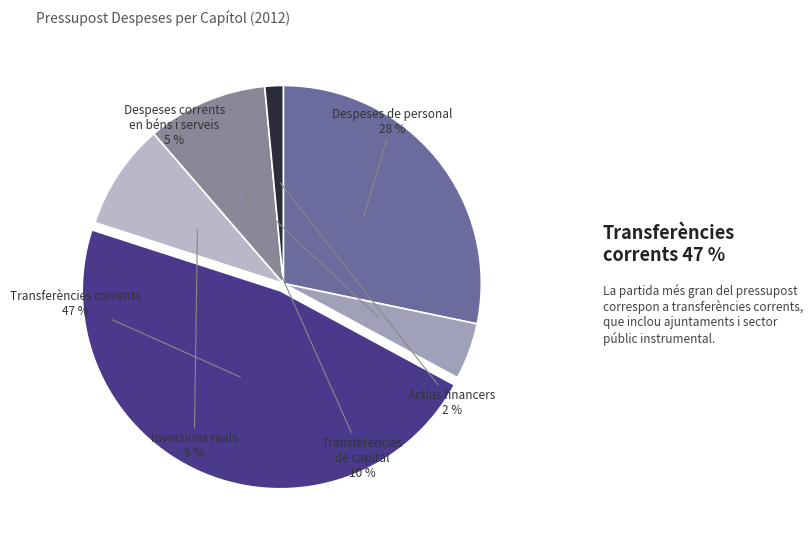

Which category has the biggest portion of the pie?

Transferències corrents